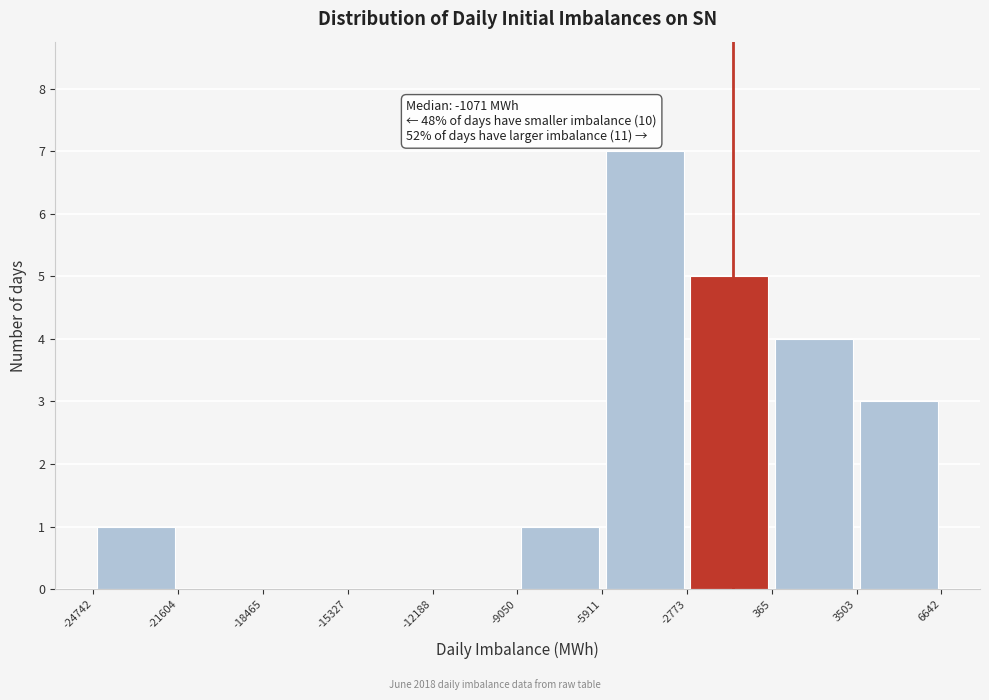

Over which range of the x-axis is the bar tallest?

-5911 to -2773